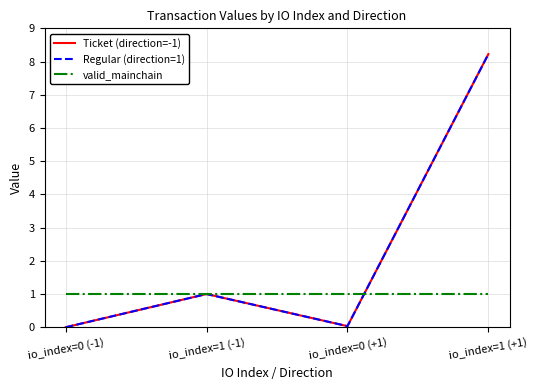

Where is Ticket (direction=-1) nearest to the value 4?

io_index=1 (-1)